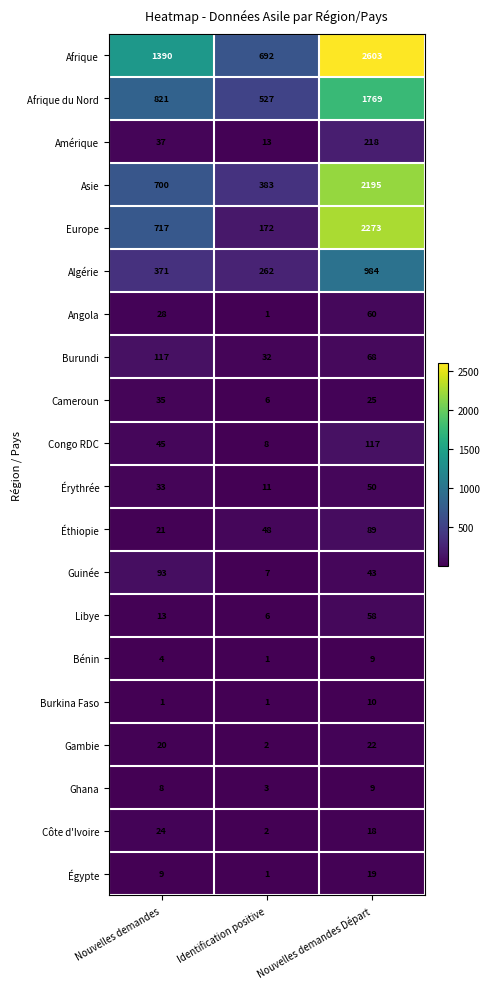

List the labels in order of Éthiopie value, largest first.

Nouvelles demandes Départ, Identification positive, Nouvelles demandes